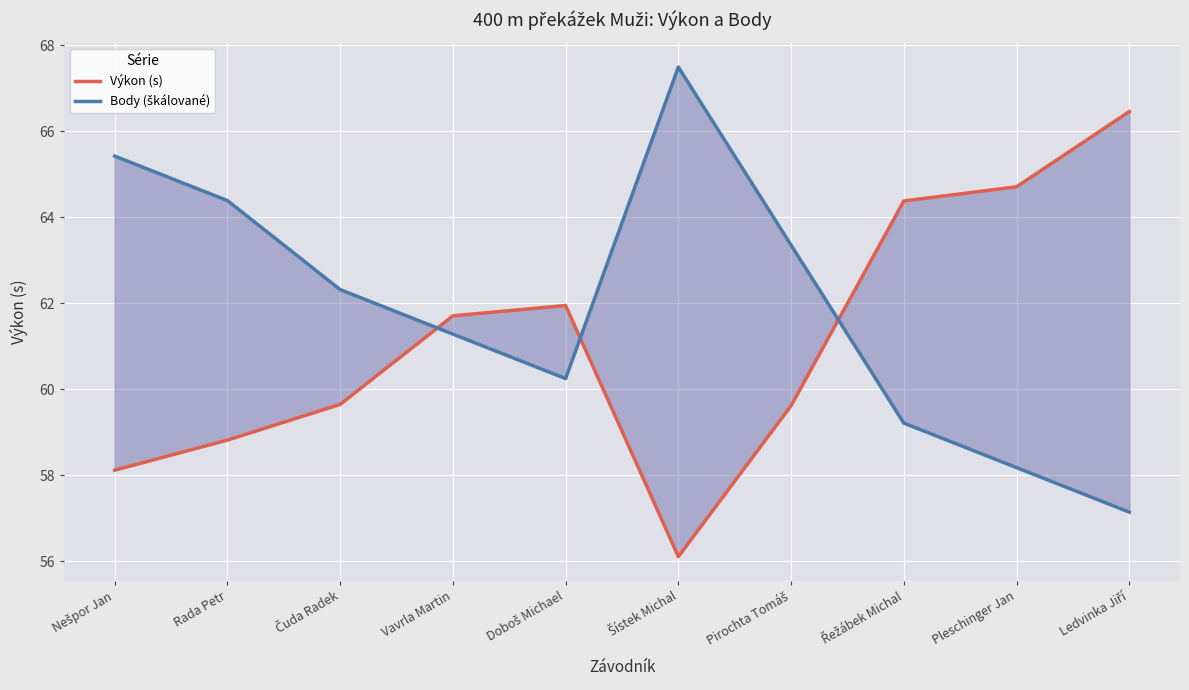

In Výkon (s), how many points are higher than both neighbors (excluding endpoints)?

1